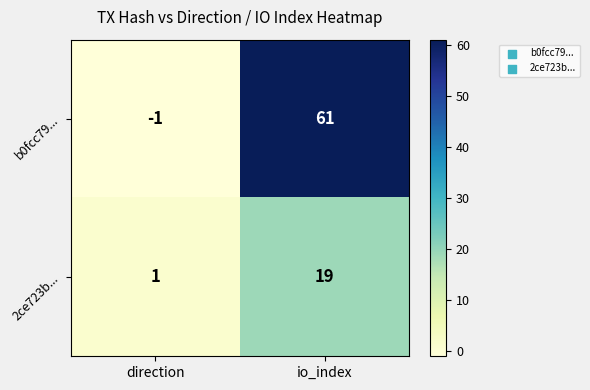

What is the difference between the 2ce723b... values at io_index and direction?

18